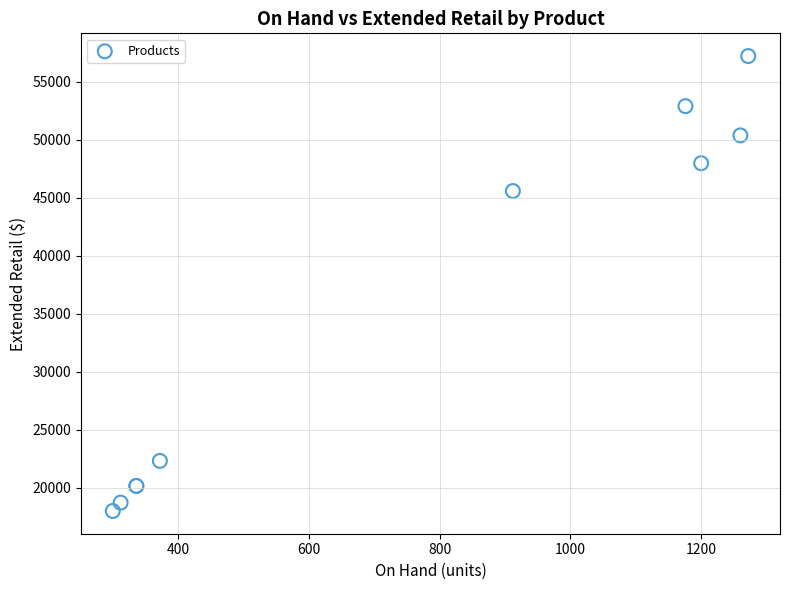

What Y value in the scatter plot is closest to 37612?

45590.9